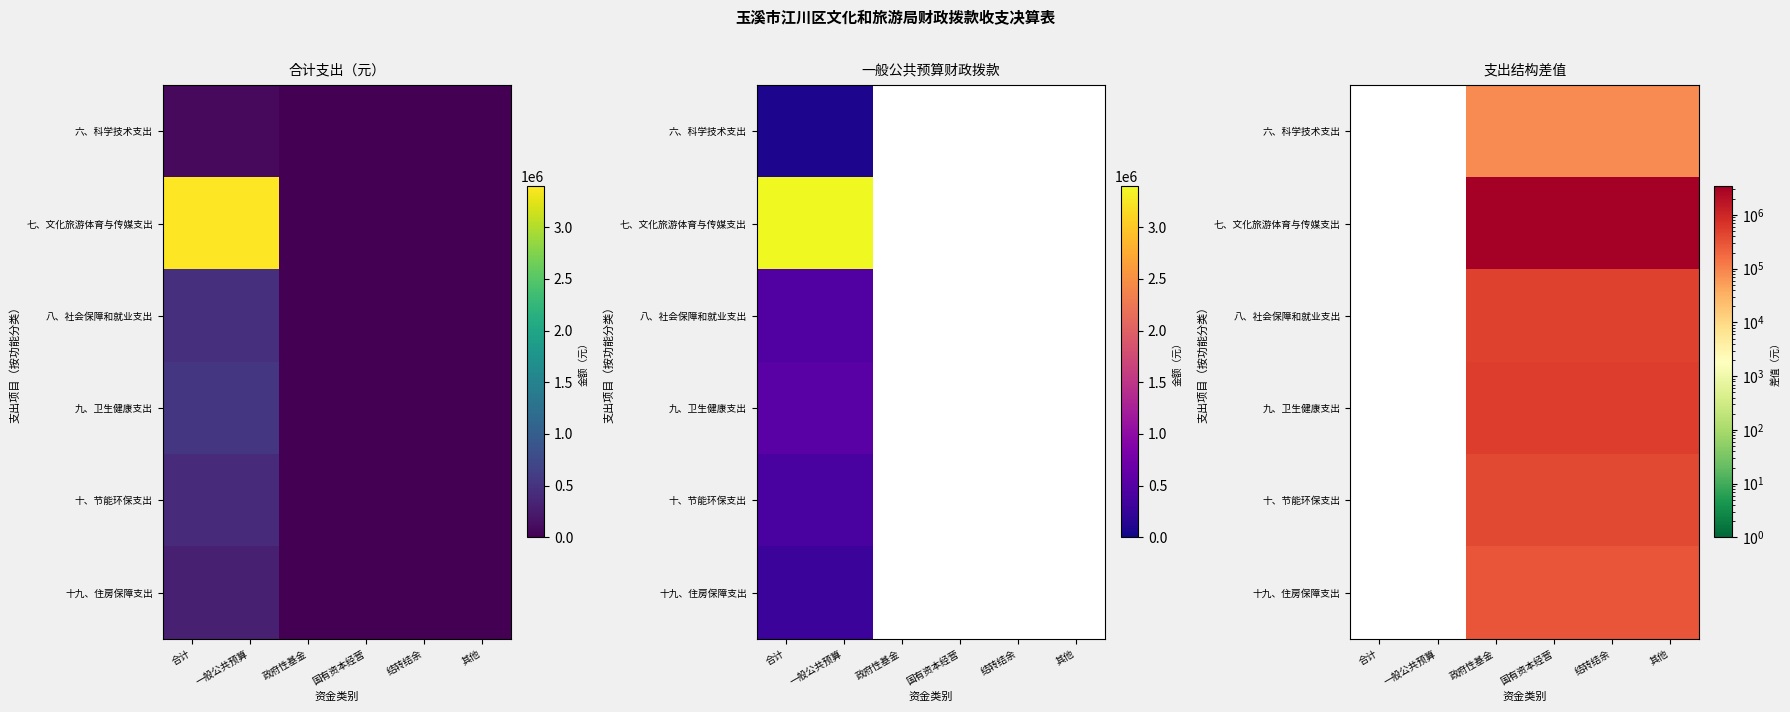

Which series changed the most between 政府性基金 and 国有资本经营?

六、科学技术支出